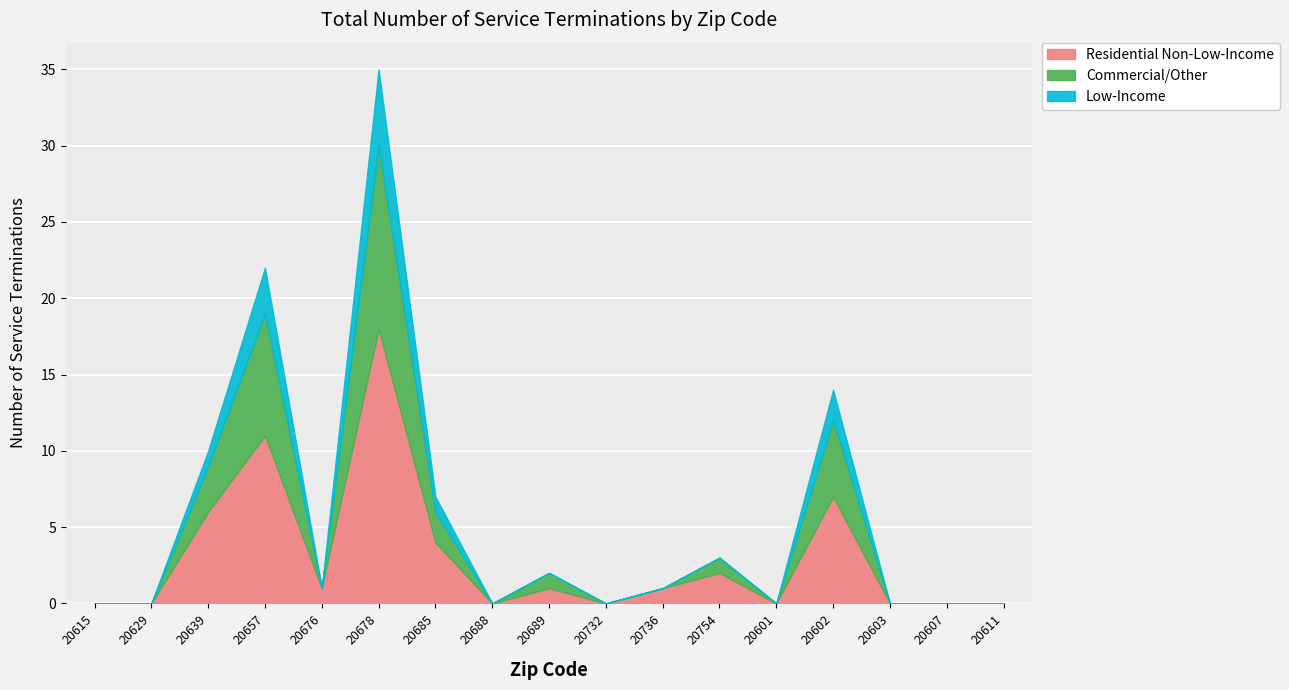

What value does the Low-Income series have at 20657?

3